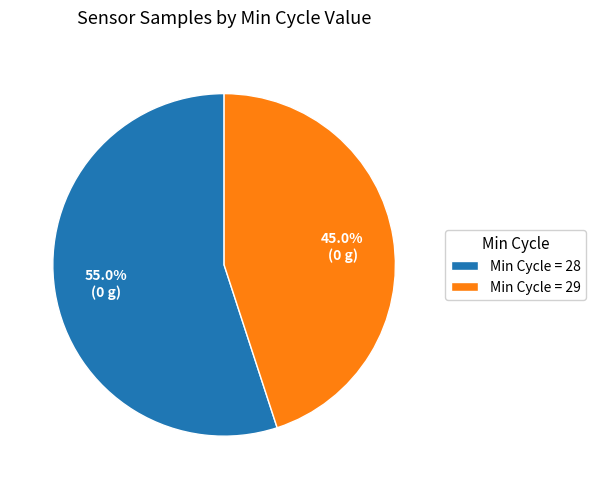

Count the number of slices in the pie.

2